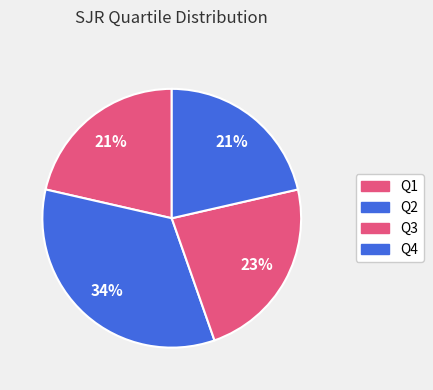

What is the change in value from Q3 to Q4?

-1